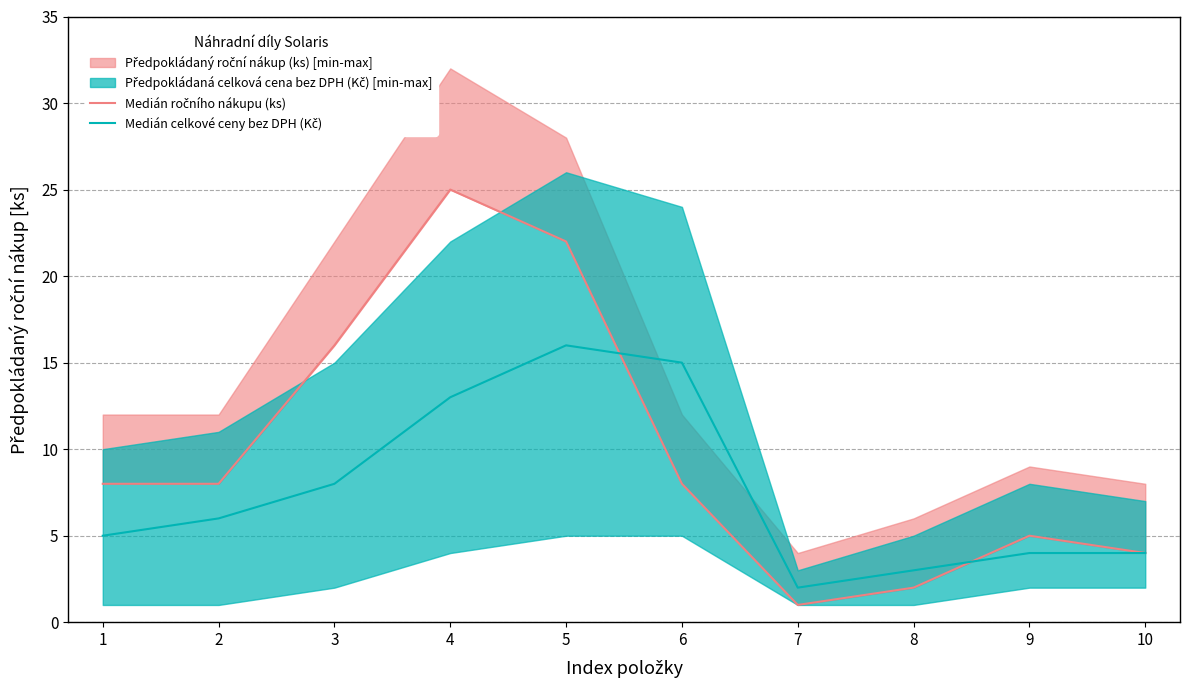

Which series has the largest total across all categories?

Medián ročního nákupu (ks)